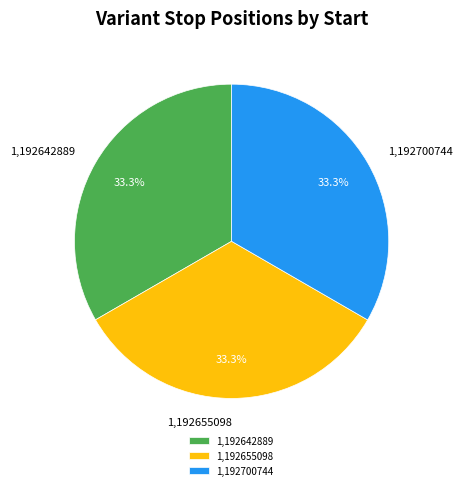

Combined, what portion of the pie is 1,192700744 and 1,192655098?

66.7%